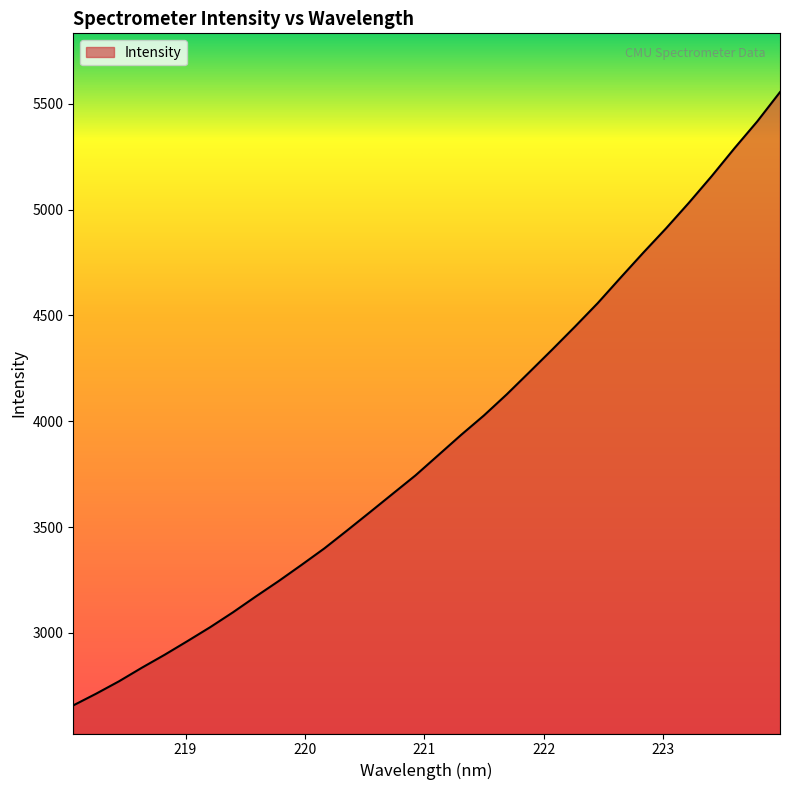

What is the maximum value shown in the chart?

5555.5